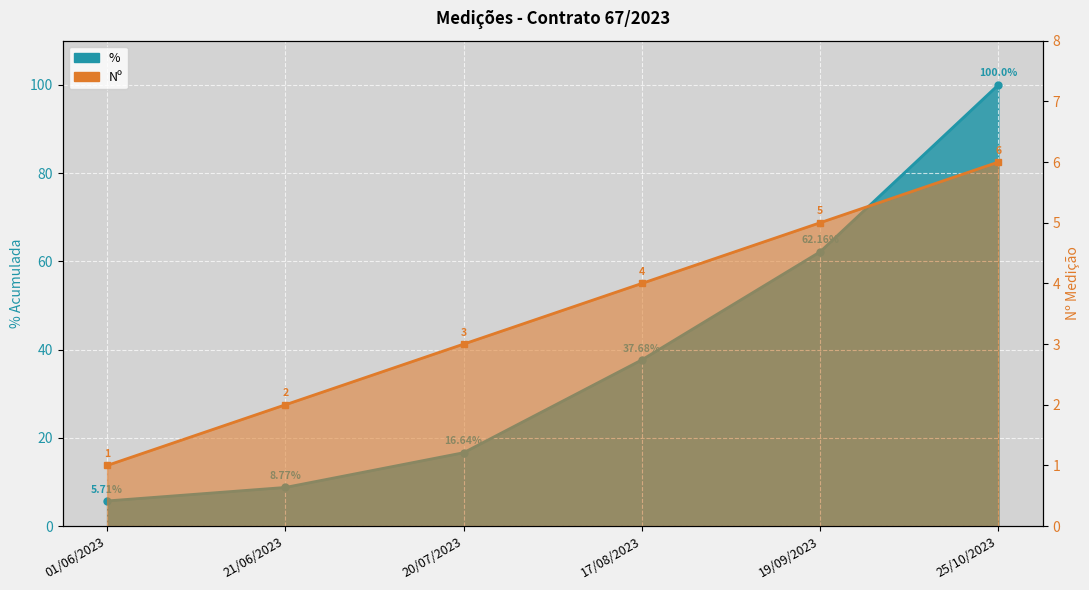

What is the total value across all series at 17/08/2023?

41.7